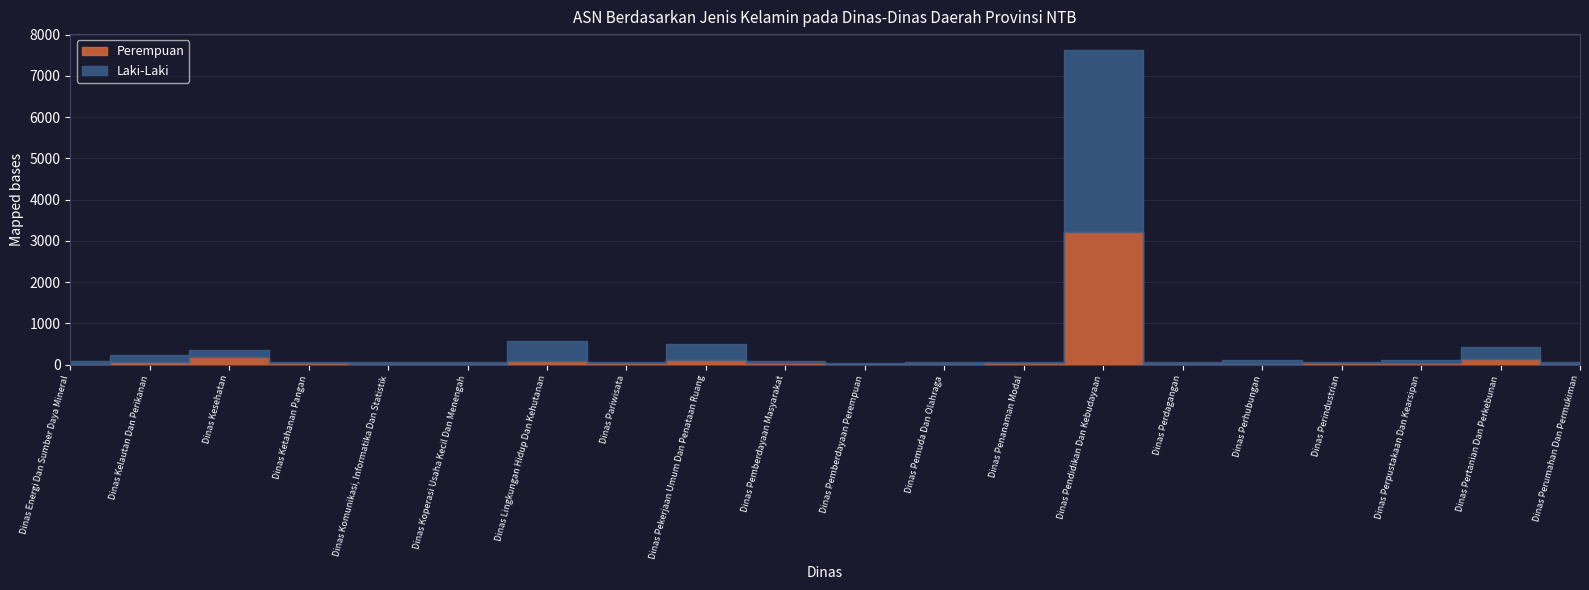

What is the value of the Laki-Laki point at the 8th from the left?

35